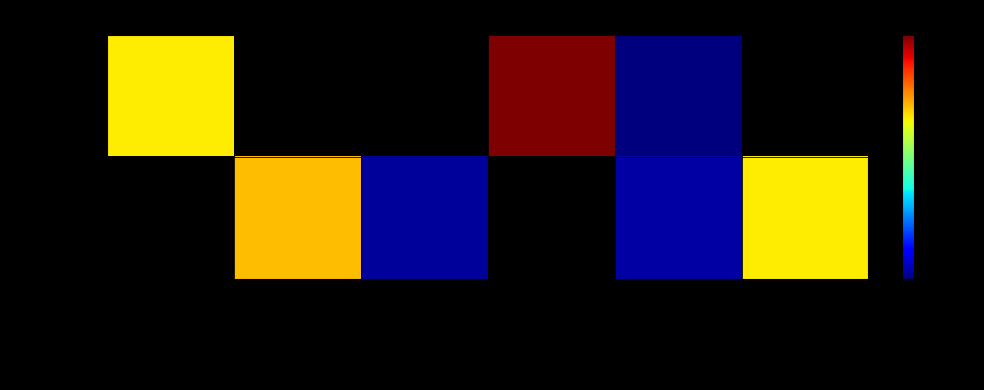

Count the number of categories in the chart.

6